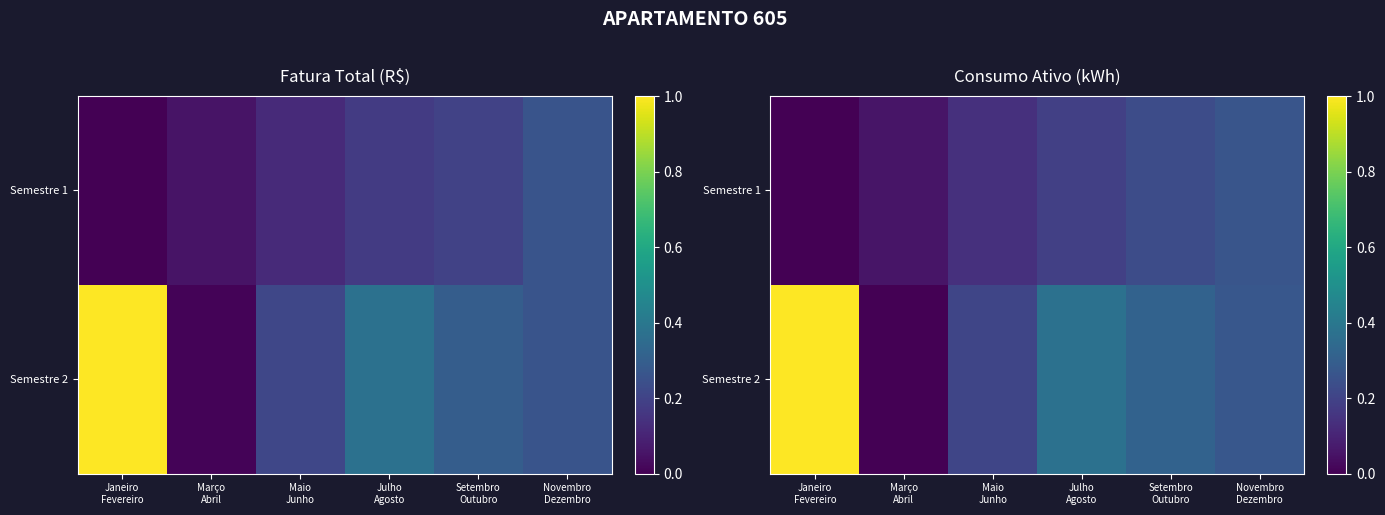

How many data points does each series have?

6